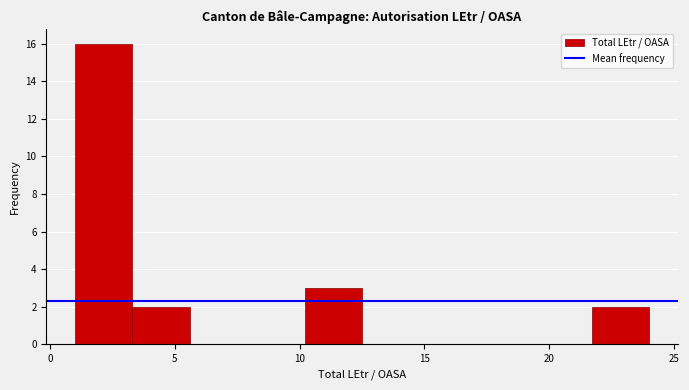

Reading left to right, transcribe this chart: for each bar, give the range it covers on the x-axis and its height. Neither the bar edges nor the heights are printed on the chart, so give them approximately, as read against the axes.

1.0 to 3.3: 16
3.3 to 5.6: 2
5.6 to 7.9: 0
7.9 to 10.2: 0
10.2 to 12.5: 3
12.5 to 14.8: 0
14.8 to 17.1: 0
17.1 to 19.4: 0
19.4 to 21.7: 0
21.7 to 24.0: 2